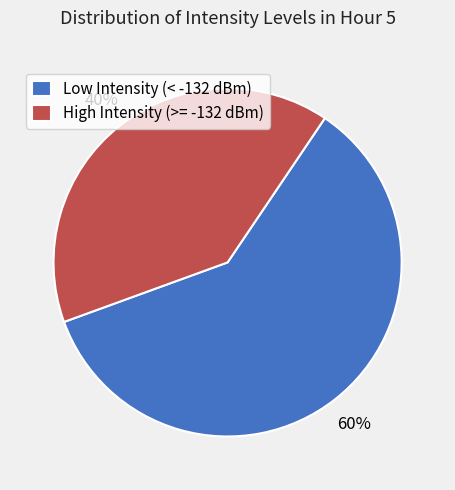

Rank the categories by value from highest to lowest.

Low Intensity (< -132 dBm), High Intensity (>= -132 dBm)